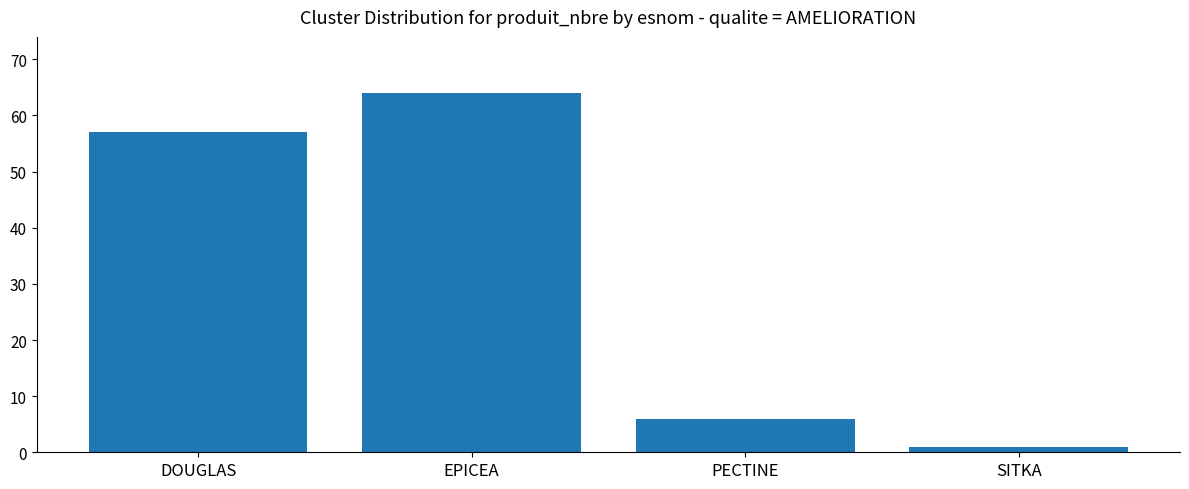

Rank the categories by value from lowest to highest.

SITKA, PECTINE, DOUGLAS, EPICEA